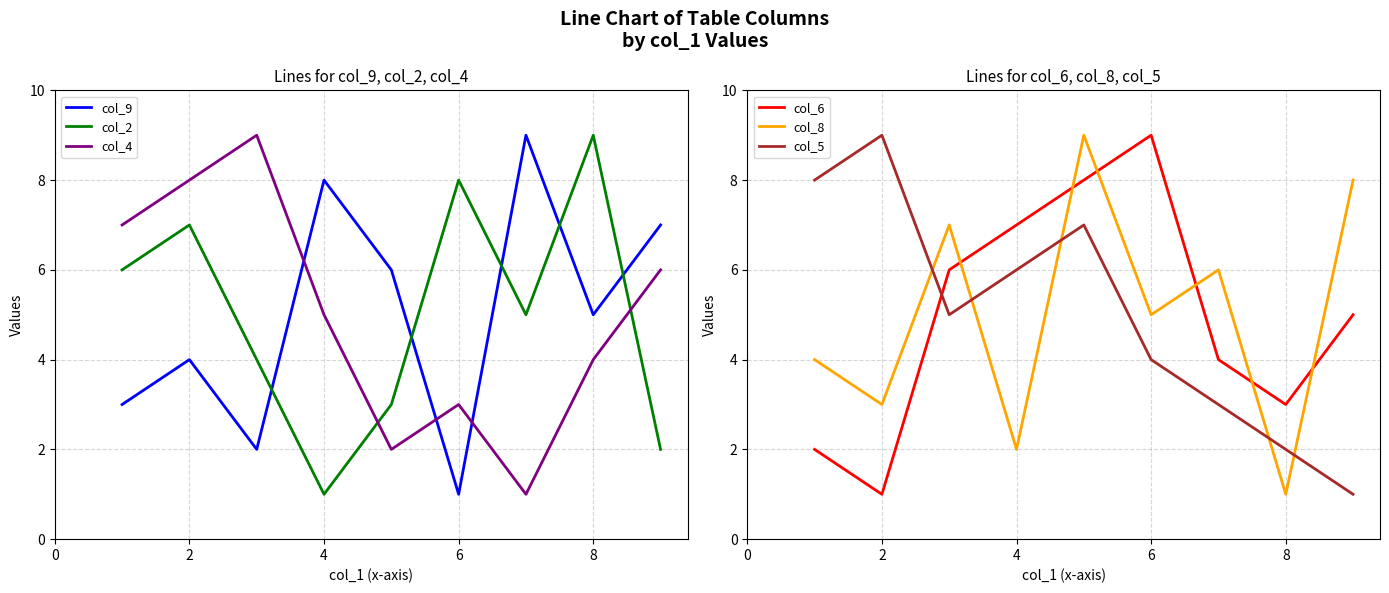

Reading left to right, extract all data points from this chart.

col_9: 3	4	2	8	6	1	9	5	7
col_2: 6	7	4	1	3	8	5	9	2
col_4: 7	8	9	5	2	3	1	4	6
col_6: 2	1	6	7	8	9	4	3	5
col_8: 4	3	7	2	9	5	6	1	8
col_5: 8	9	5	6	7	4	3	2	1